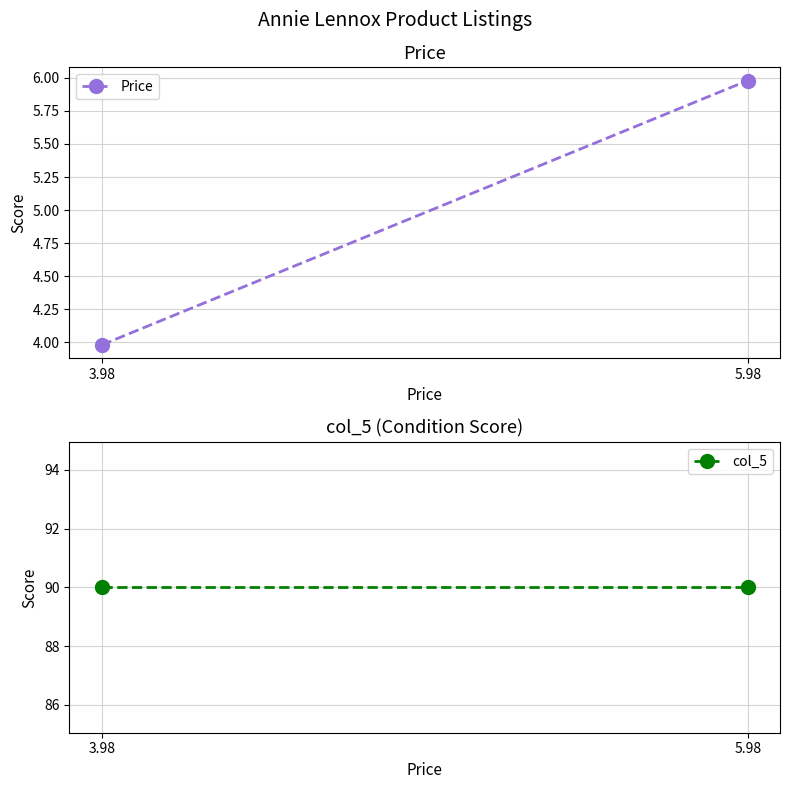

Is this an area chart (filled region under the line)?

No